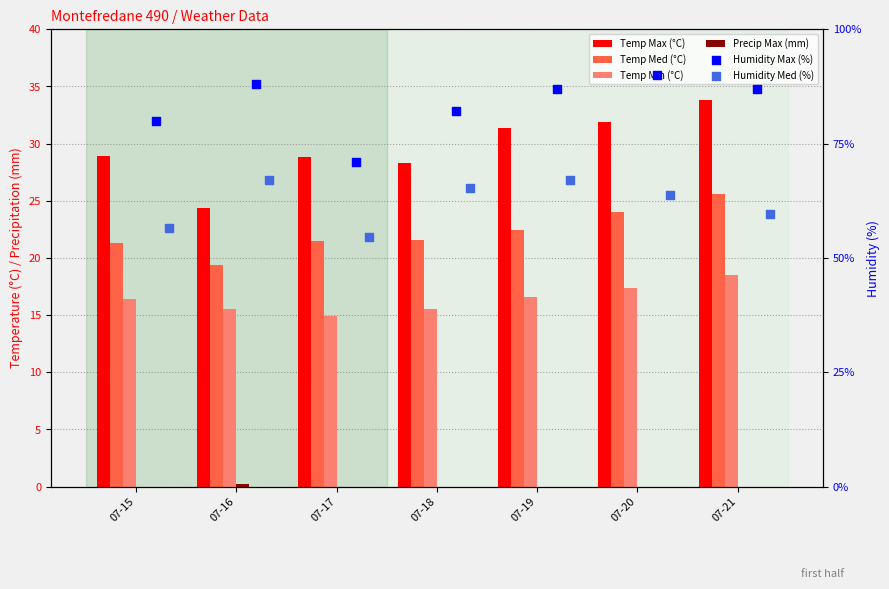

What are all the series names shown in the legend?

Temp Max (°C), Temp Med (°C), Temp Min (°C), Precip Max (mm), Humidity Max (%), Humidity Med (%)